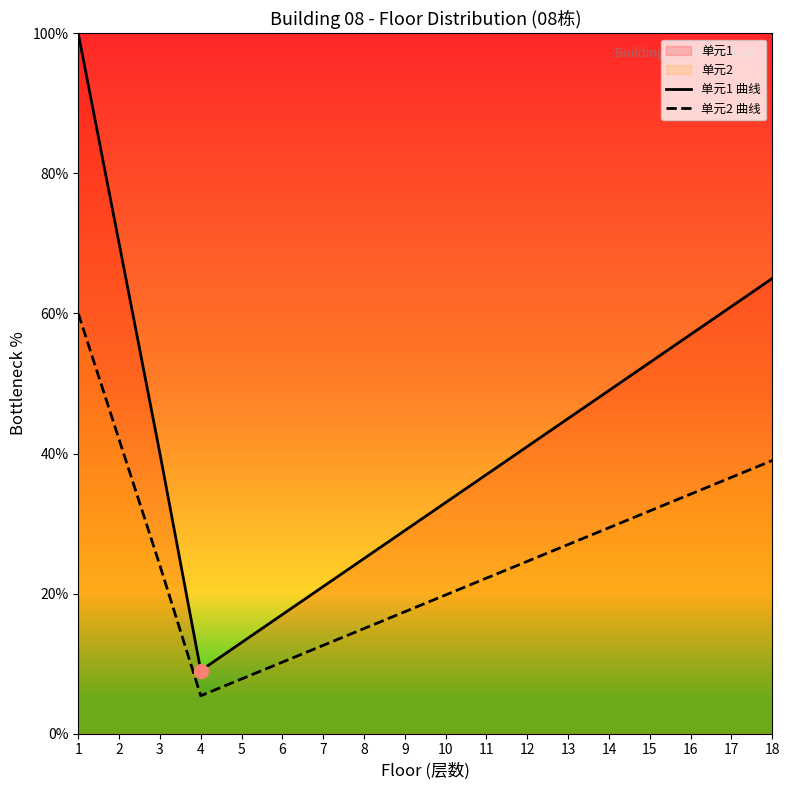

What is the difference between the maximum and minimum values in the 单元1 曲线 series?

91.0